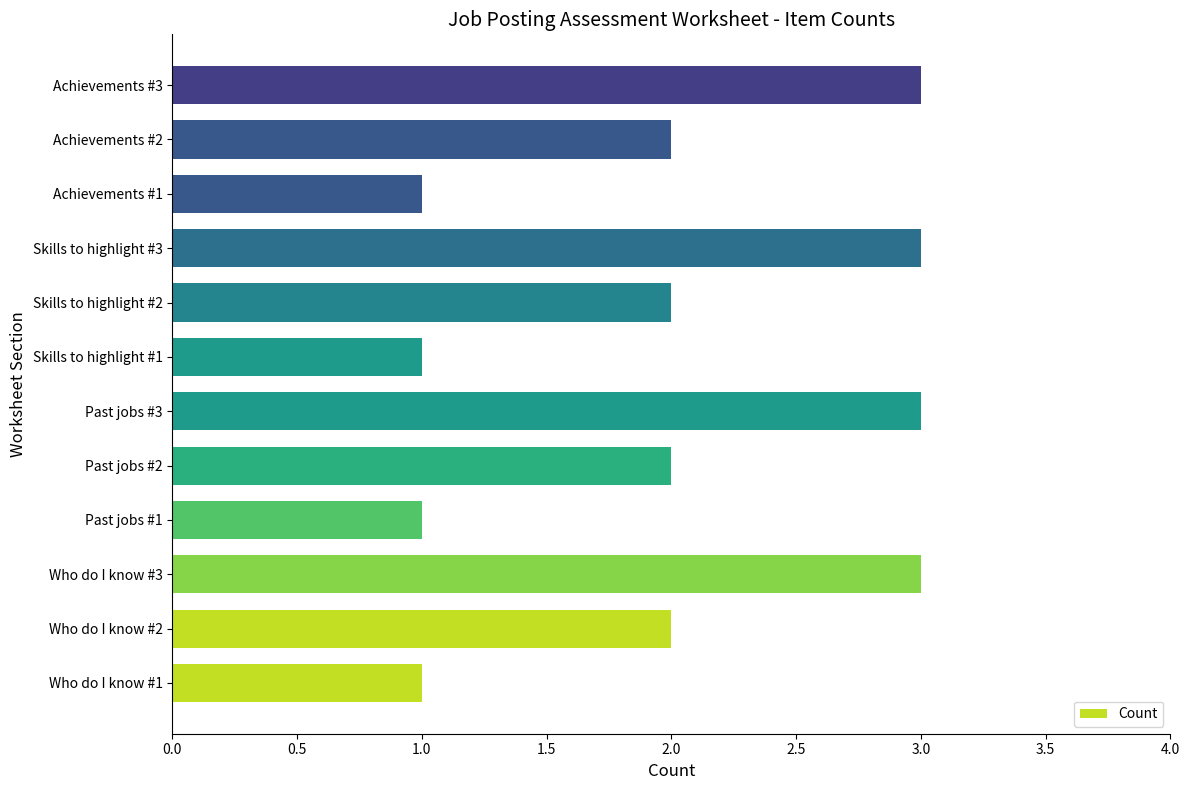

The chart shows a value of 2 at Who do I know #1. True or false?

False